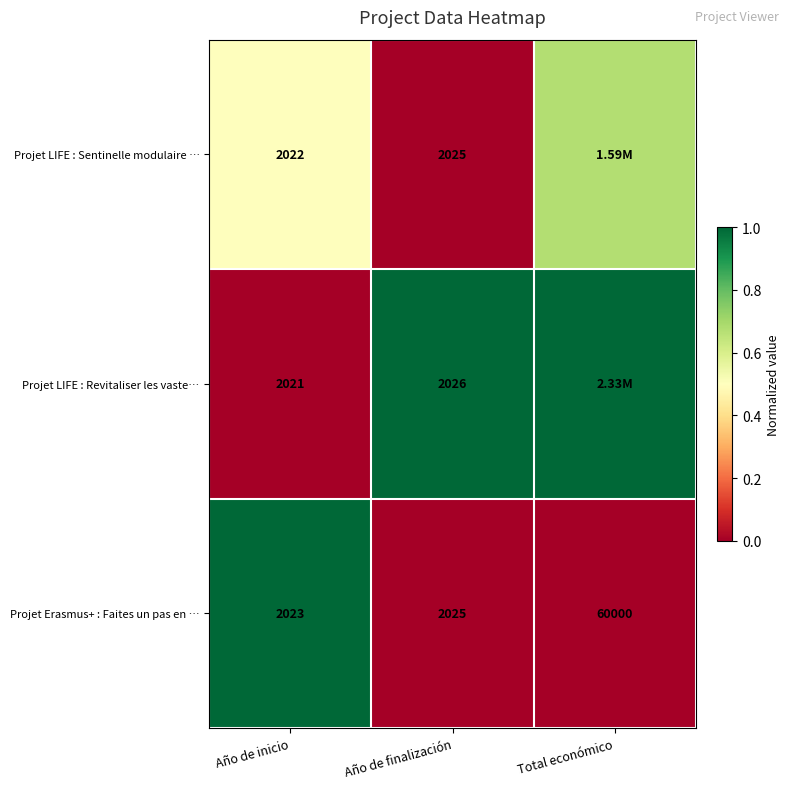

List the labels in order of Projet Erasmus+ : Faites un pas en … value, largest first.

Total económico, Año de finalización, Año de inicio